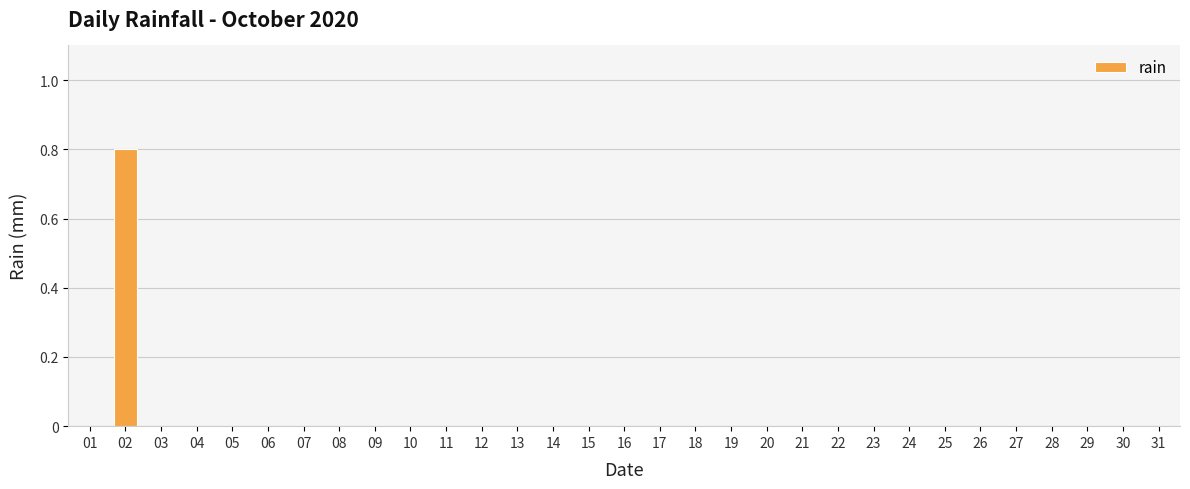

What is the sum of all values?

0.8